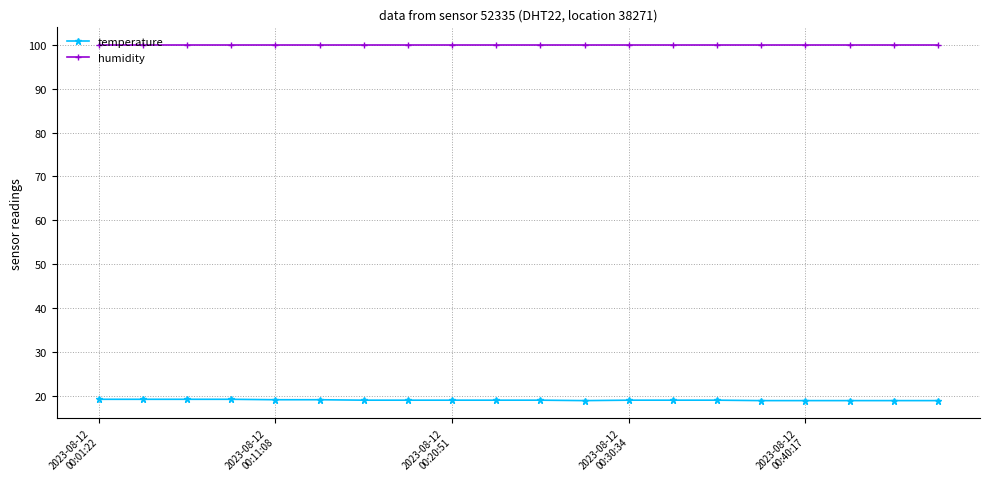

What is the difference between the maximum and minimum values in the temperature series?

0.3